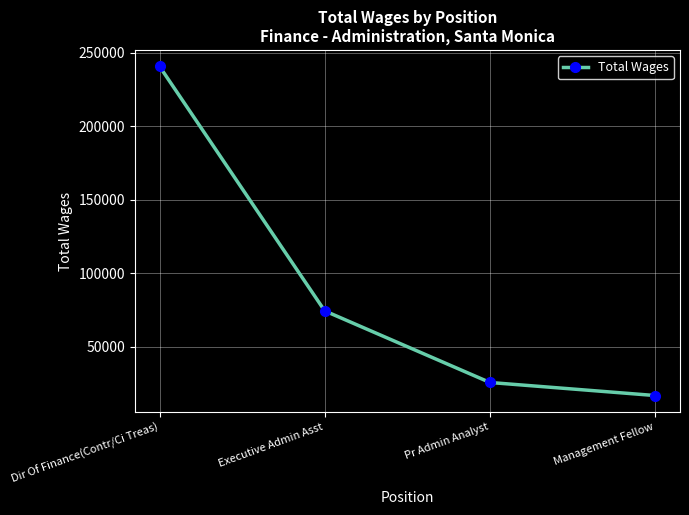

What is the approximate value at Pr Admin Analyst?

25871